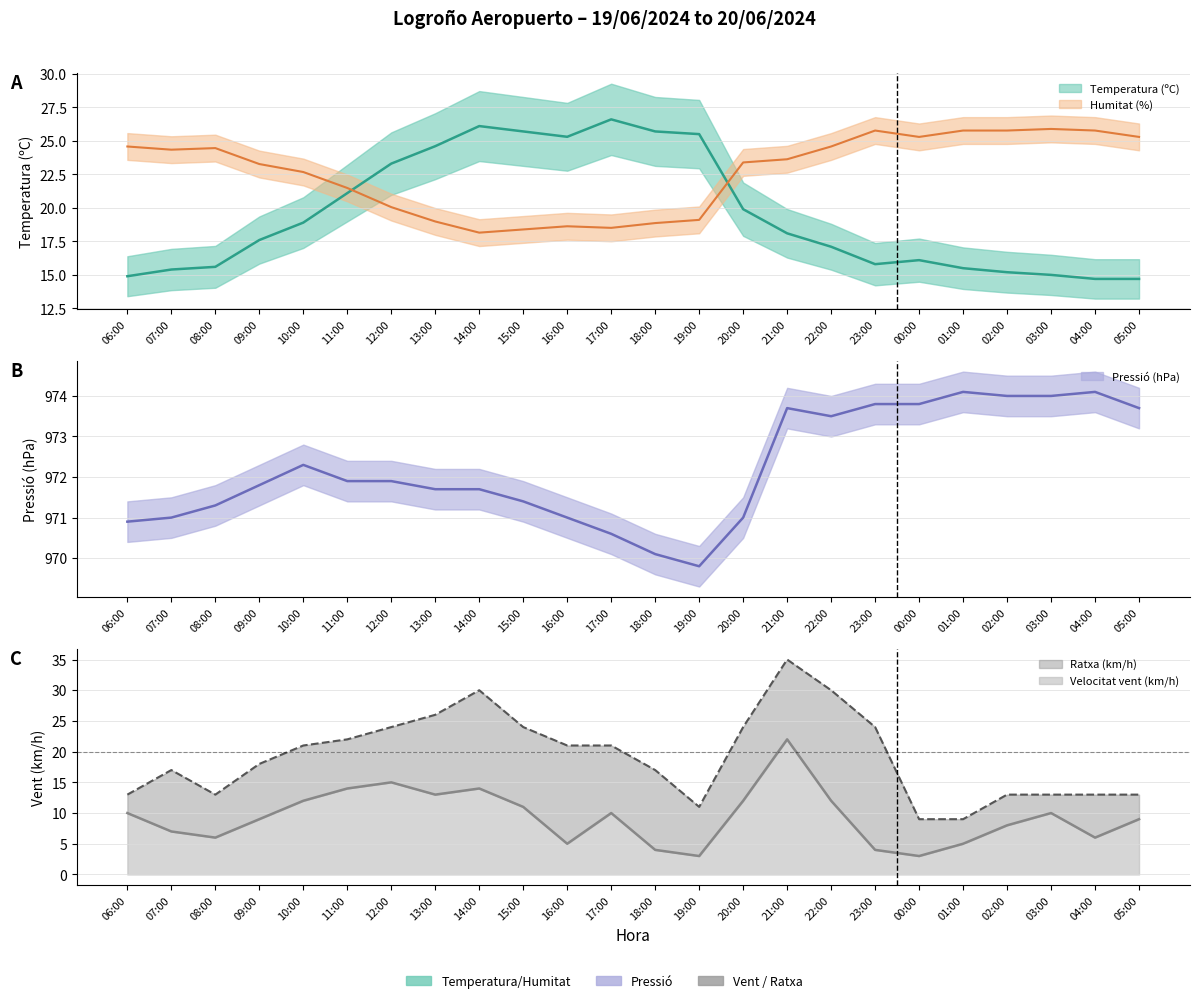

At 23:00, list the series in order from largest to smallest.

Pressió (hPa), Humitat (%), Ratxa (km/h), Temperatura (ºC), Velocitat vent (km/h)